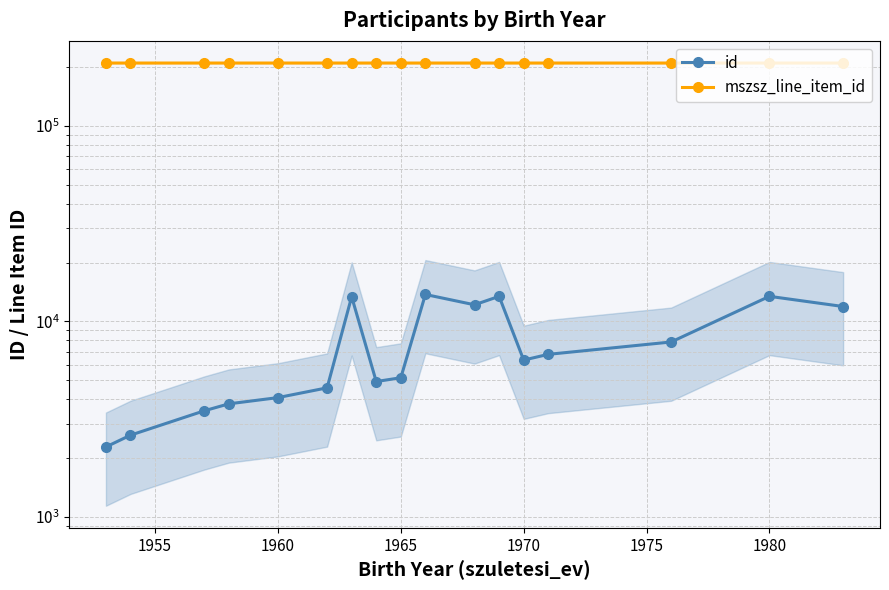

What is the value of the id point at the 7th from the left?

13379